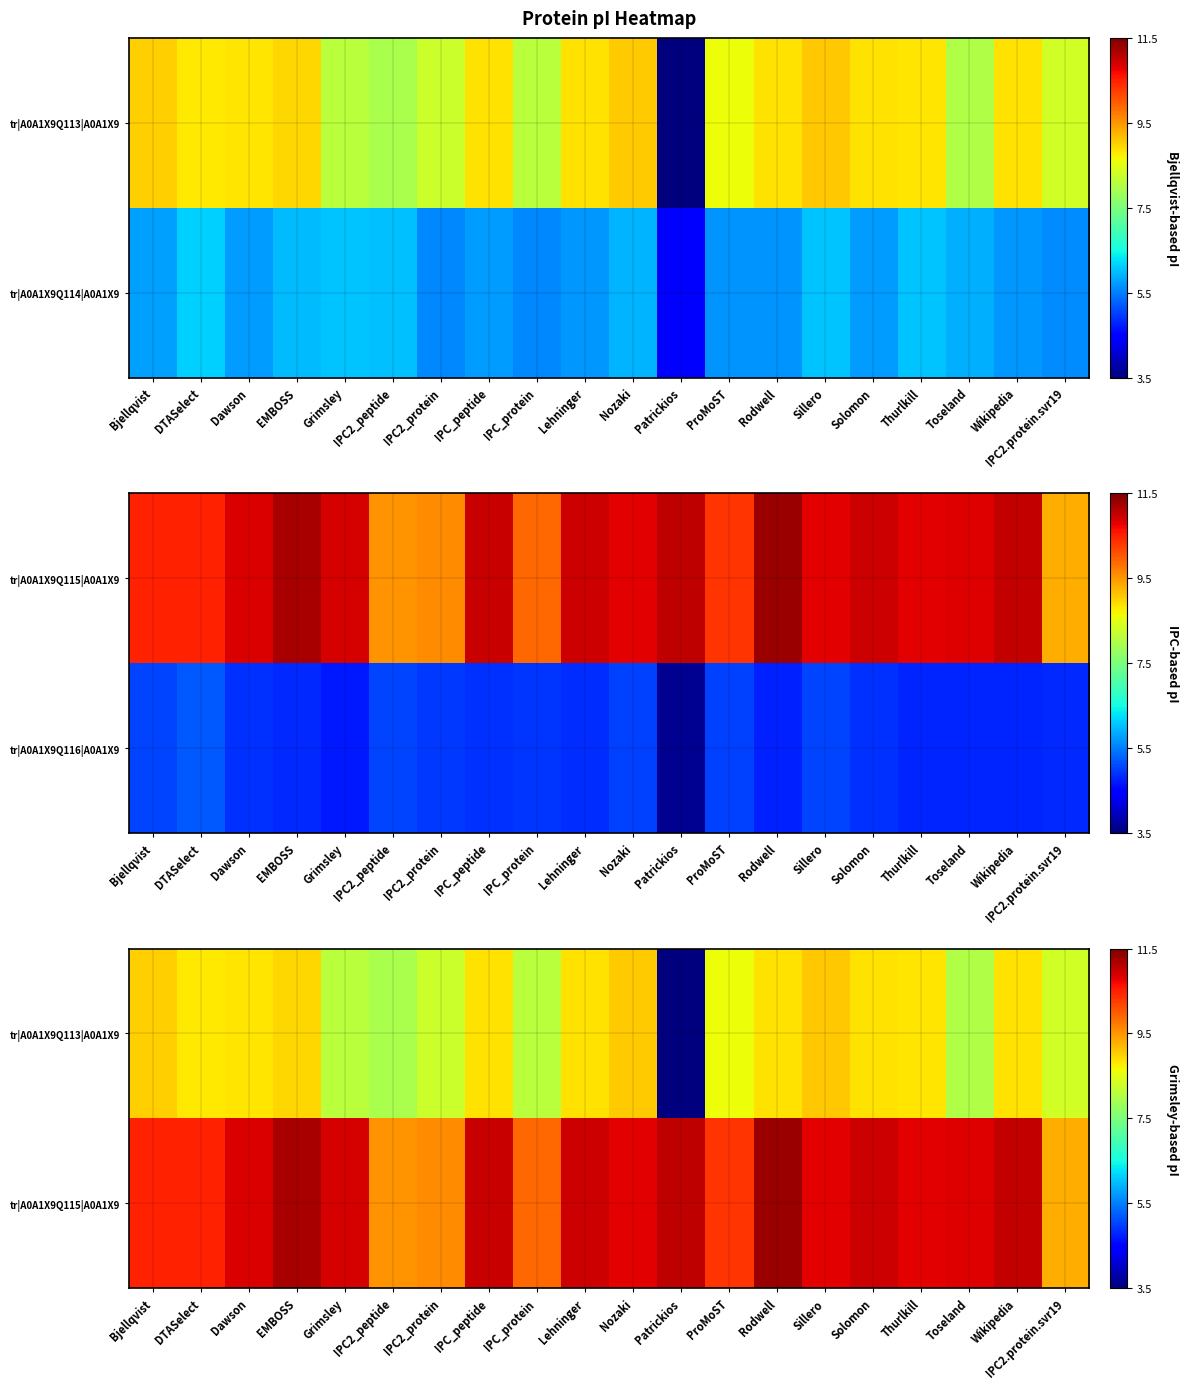

How many values in the tr|A0A1X9Q113|A0A1X9 series exceed 8?

18